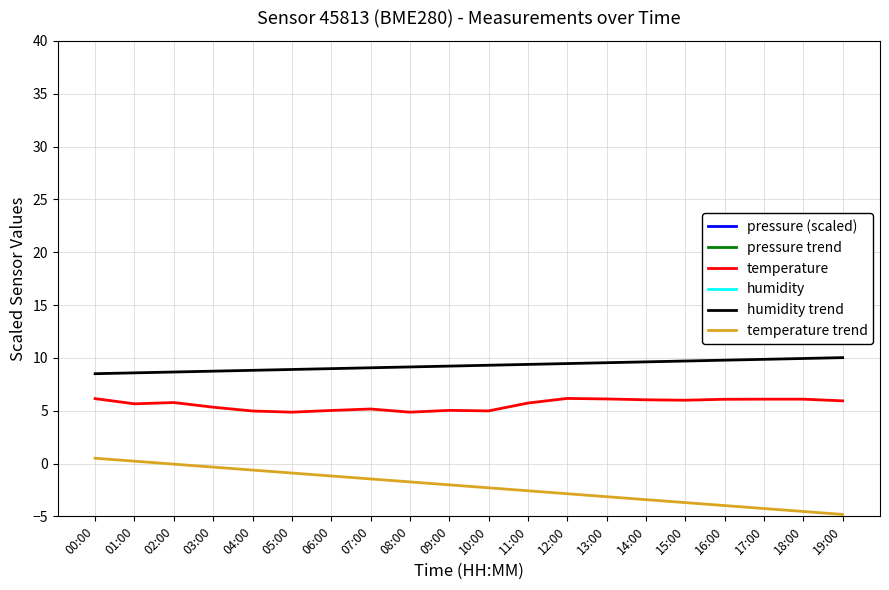

Between 17:00 and 00:00, which is larger?

00:00